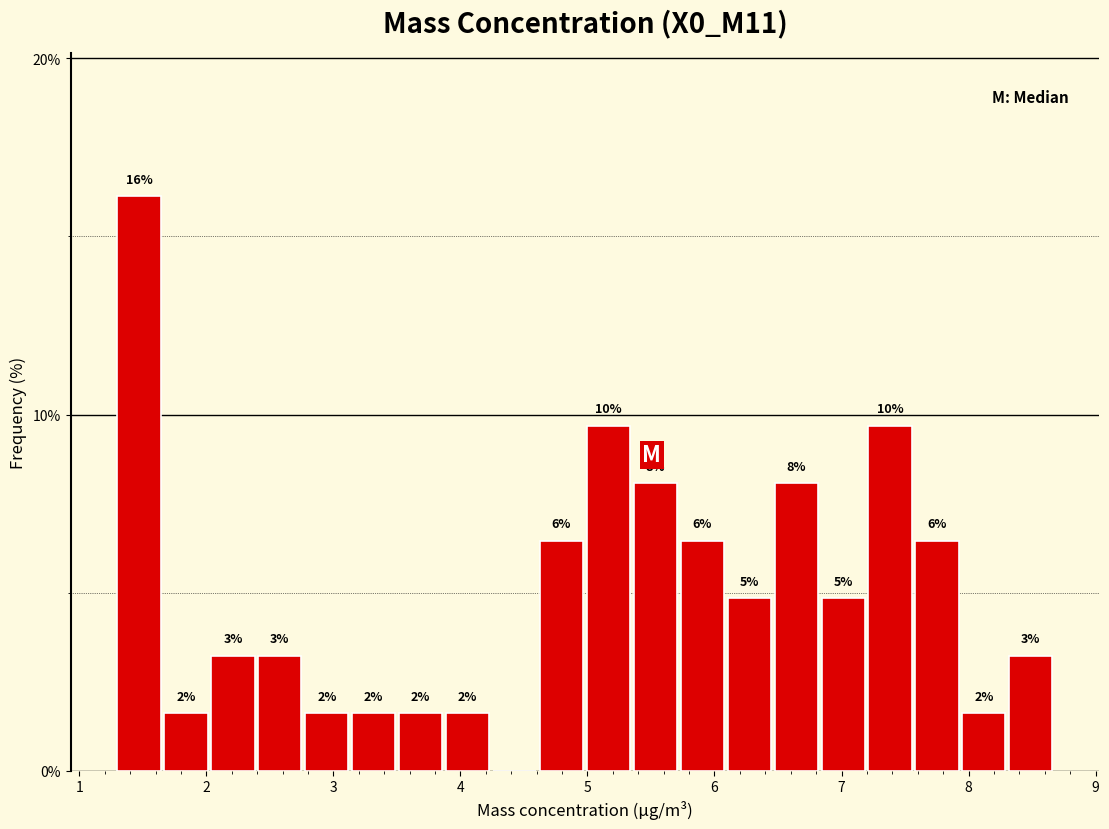

Read against the x-axis, roughly where is the centre of the tallest bar?

1.5